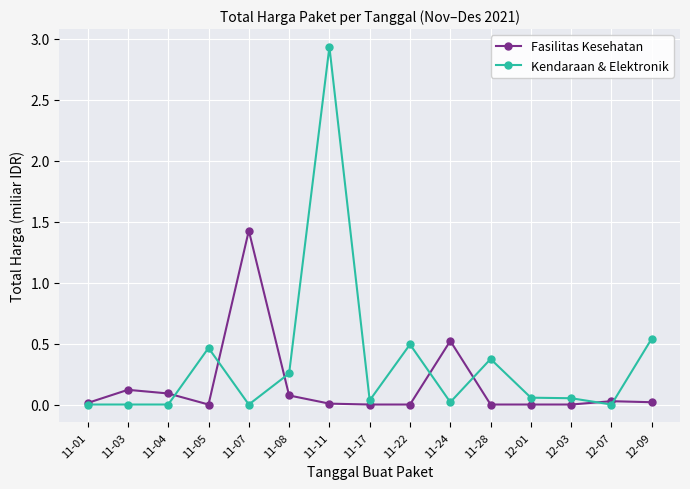

Where is the first local maximum for Fasilitas Kesehatan?

11-03